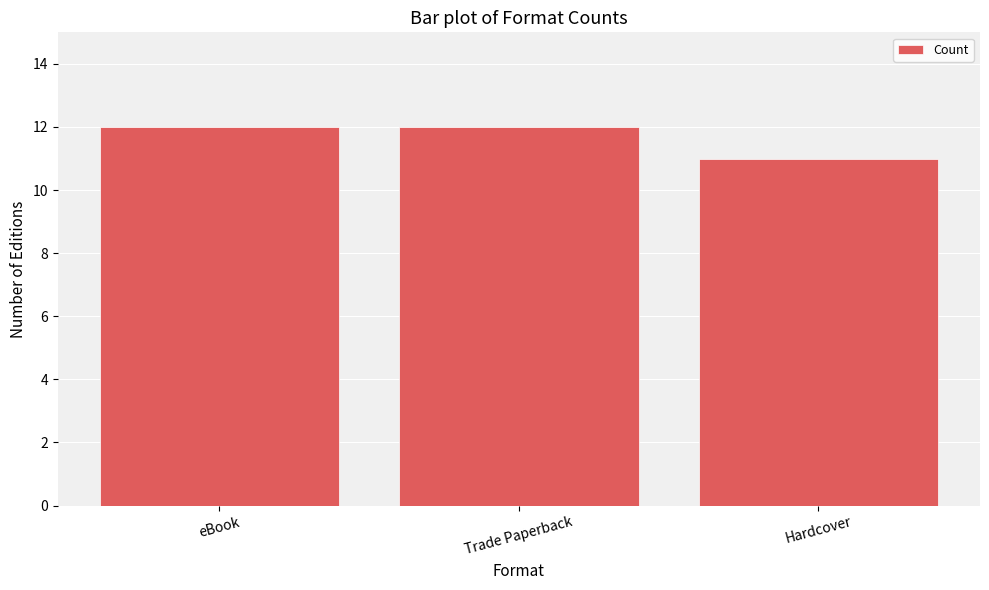

Between Trade Paperback and Hardcover, which is larger?

Trade Paperback